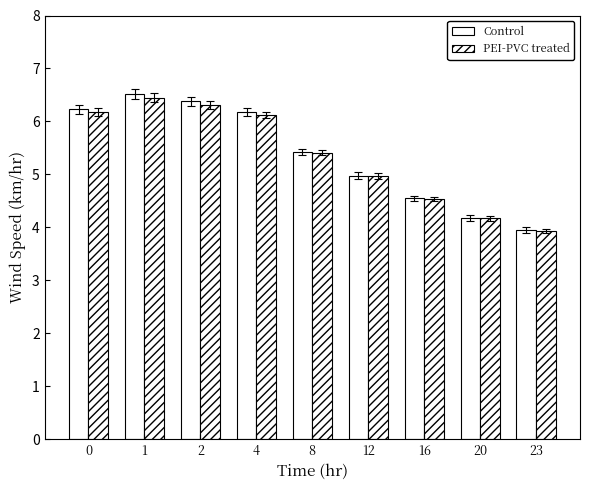

How many data points does each series have?

9